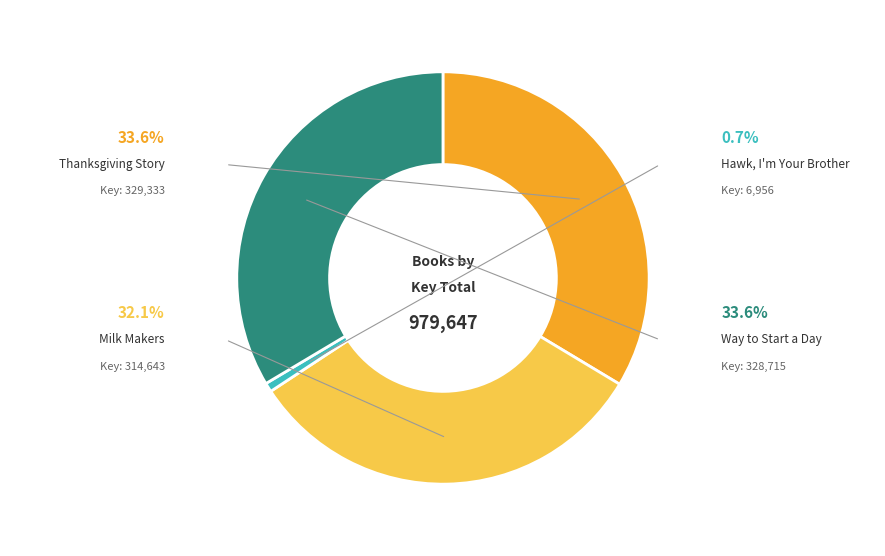

Which category has the biggest portion of the pie?

Thanksgiving Story